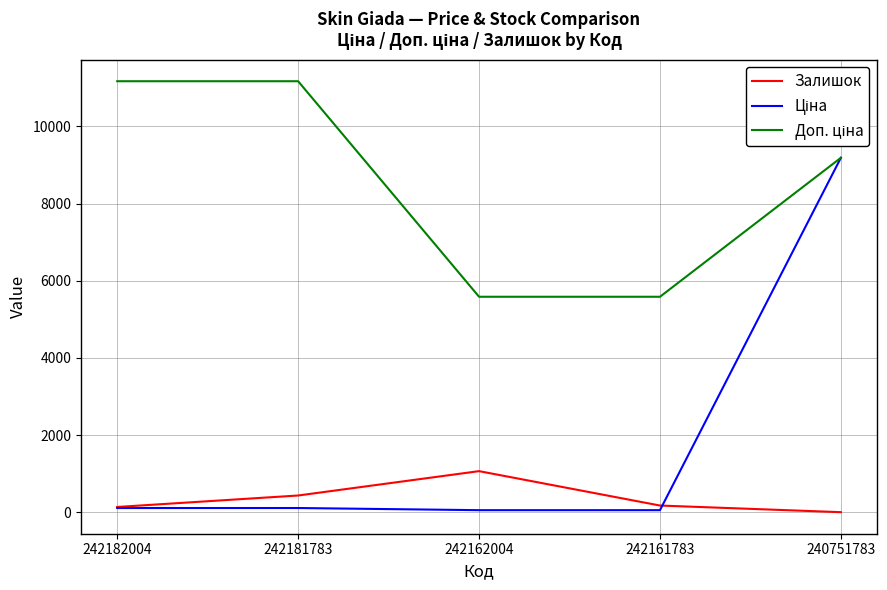

At which category is the sum across all series the highest?

240751783